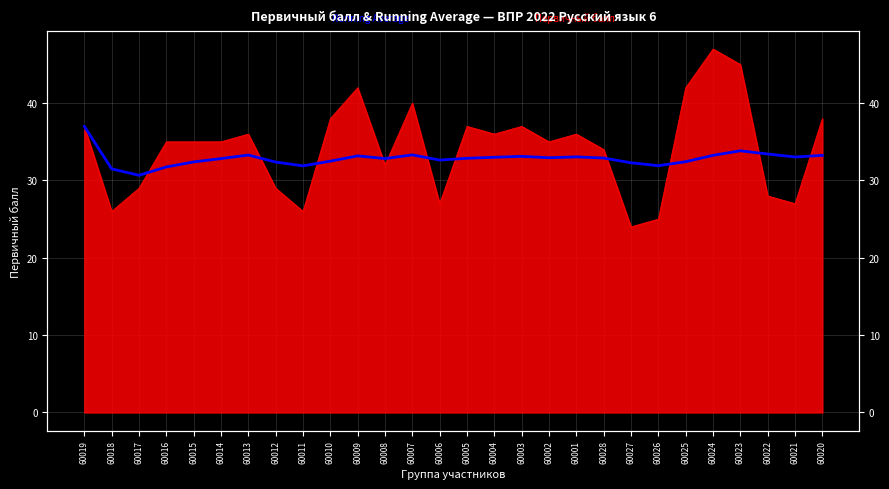

What is the label of the 28th point from the left?

60020